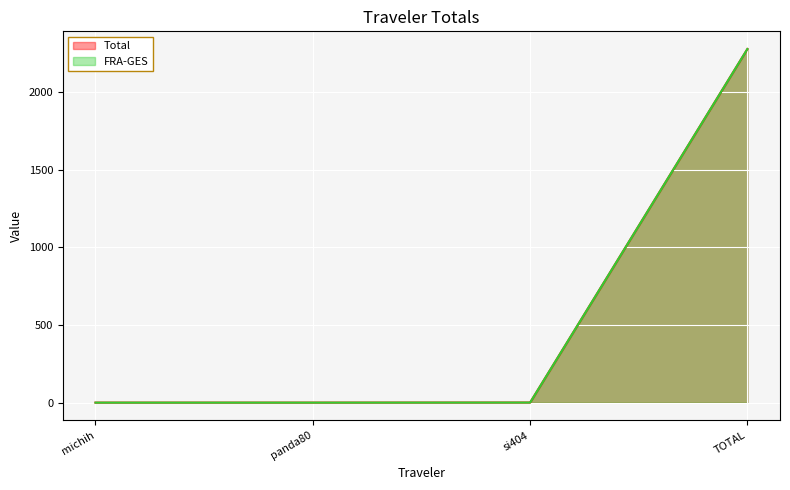

Rank the series by their maximum value, from highest to lowest.

Total, FRA-GES